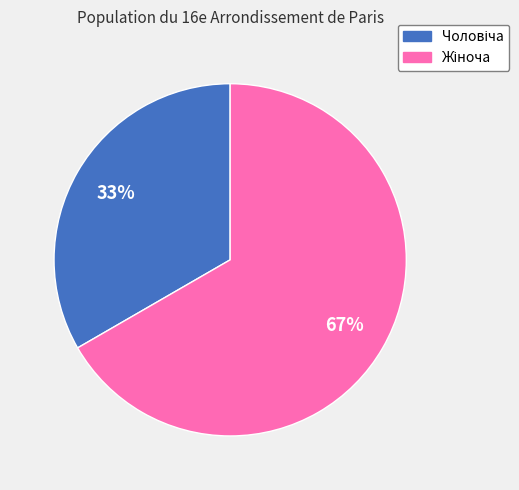

Is there any slice that represents more than half of the pie?

Yes